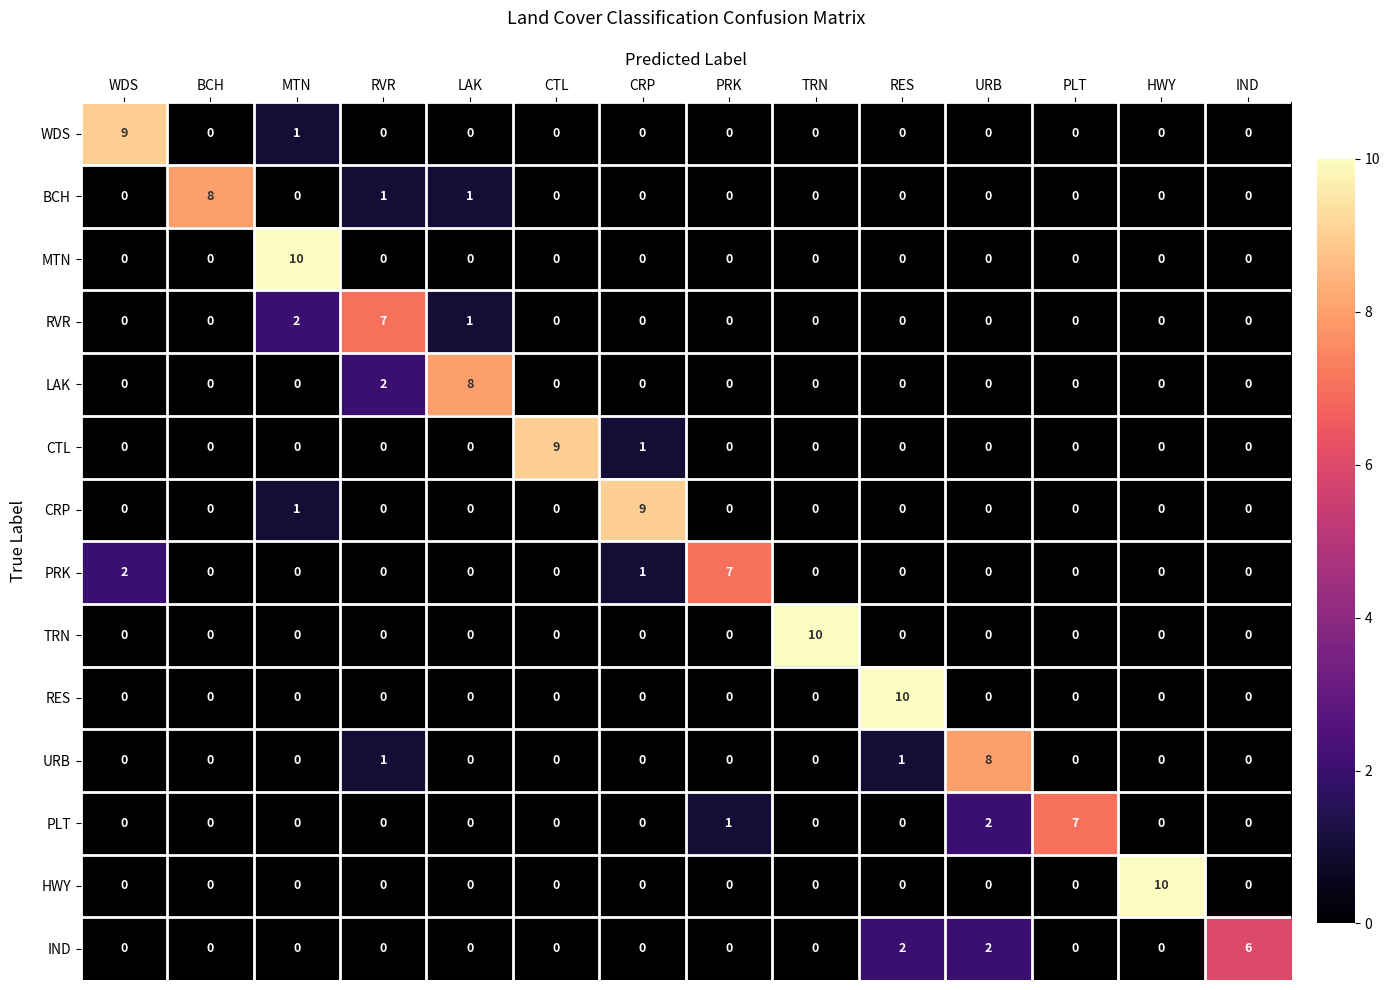

Which series changed the most between WDS and URB?

WDS